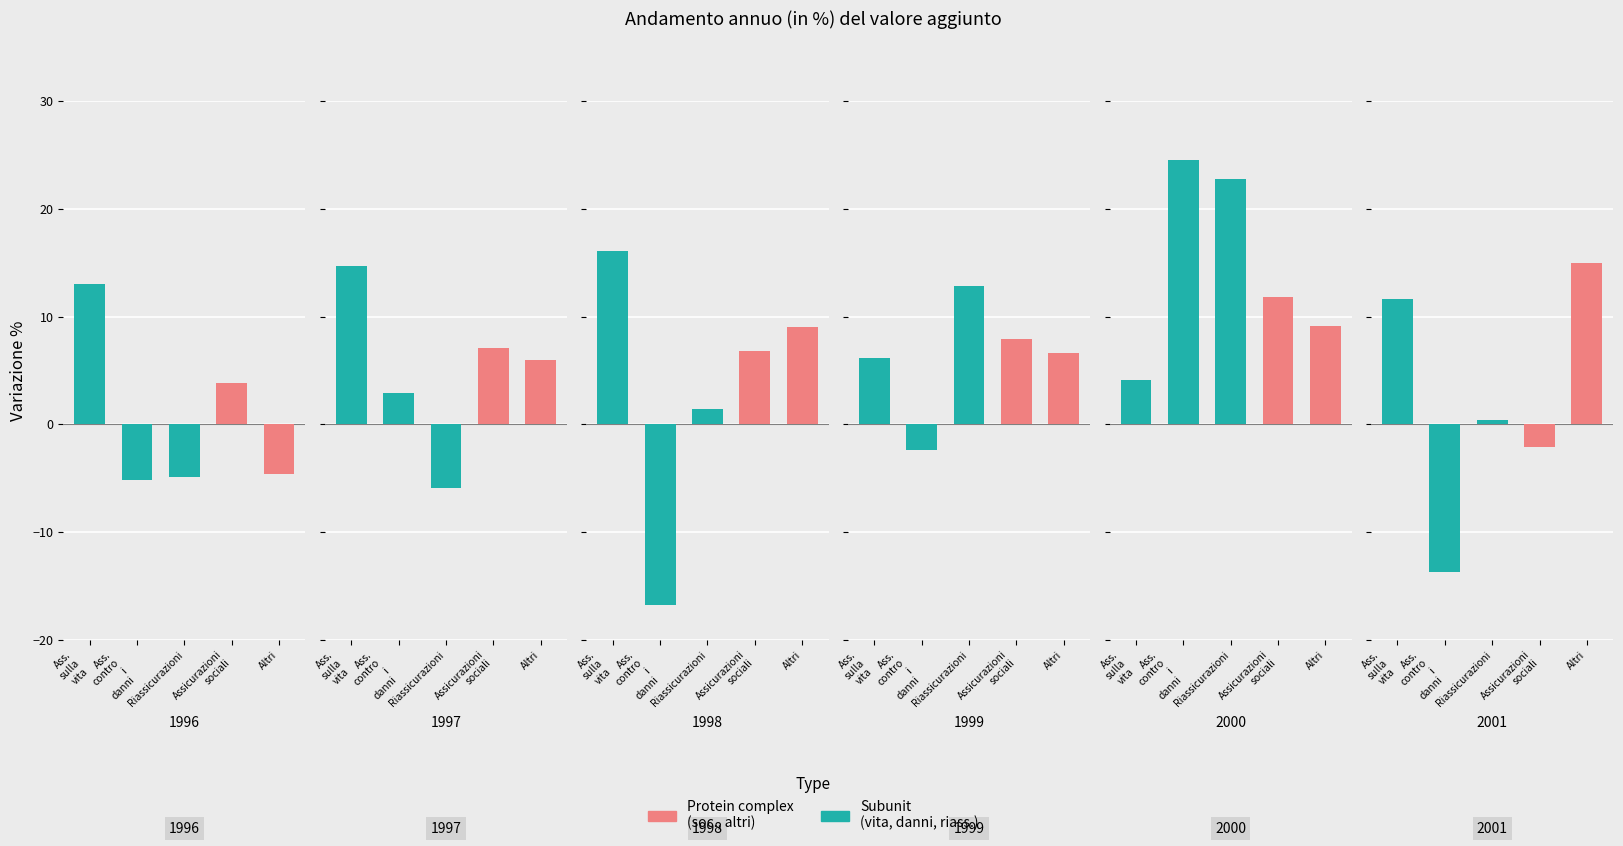

Reading left to right, extract all data points from this chart.

Ass. sulla vita: 1996=13.0	1997=14.7	1998=16.1	1999=6.2	2000=4.1	2001=11.6
Ass. contro i danni: 1996=-5.2	1997=2.9	1998=-16.8	1999=-2.4	2000=24.5	2001=-13.7
Riassicurazioni: 1996=-4.9	1997=-5.9	1998=1.4	1999=12.8	2000=22.8	2001=0.4
Assicurazioni sociali: 1996=3.8	1997=7.1	1998=6.8	1999=7.9	2000=11.8	2001=-2.1
Altri: 1996=-4.6	1997=6.0	1998=9.0	1999=6.6	2000=9.1	2001=15.0